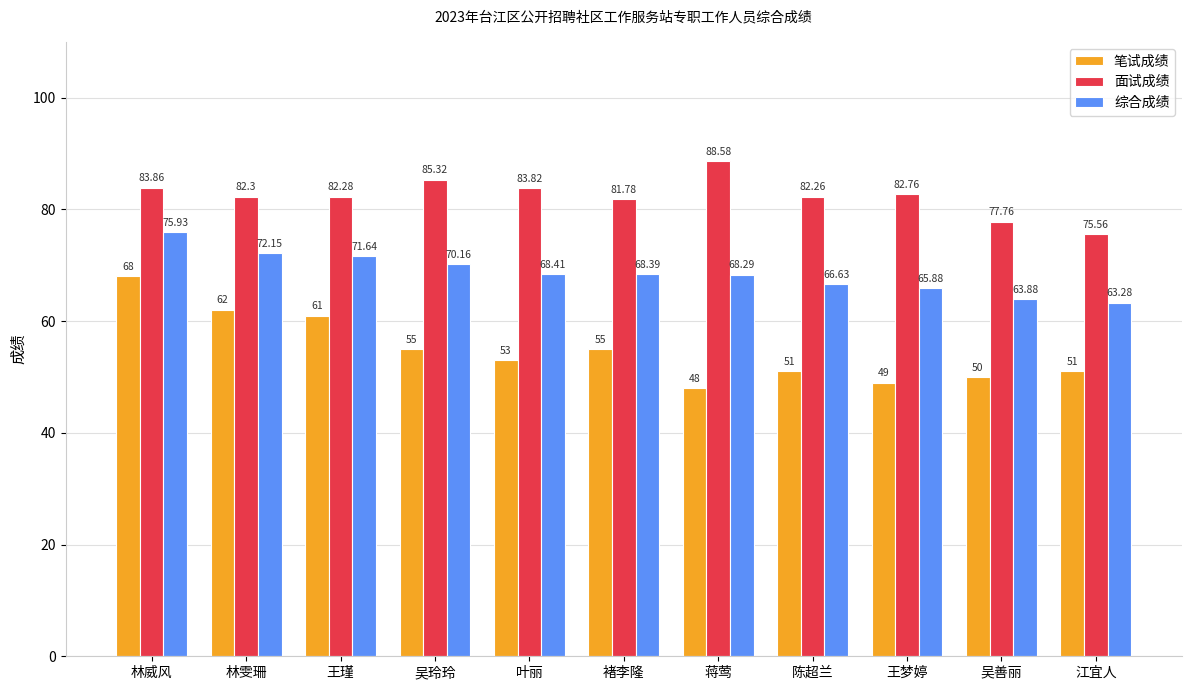

What is the maximum value for 面试成绩?

88.6